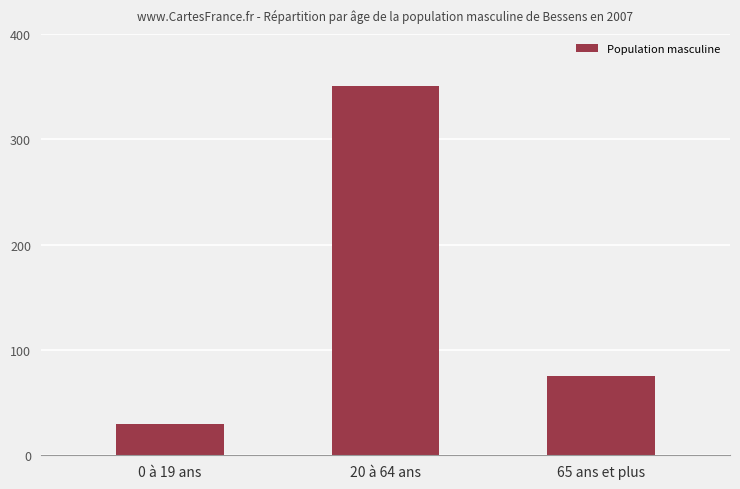

Where does the data first go above 75?

20 à 64 ans